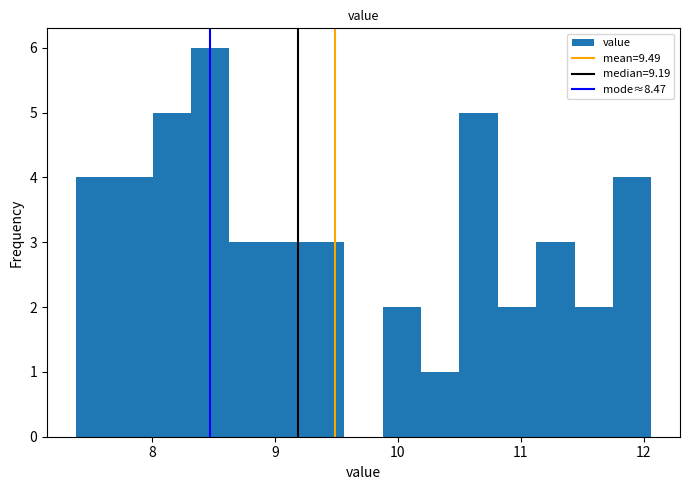

Read against the x-axis, roughly where is the centre of the tallest bar?

8.5